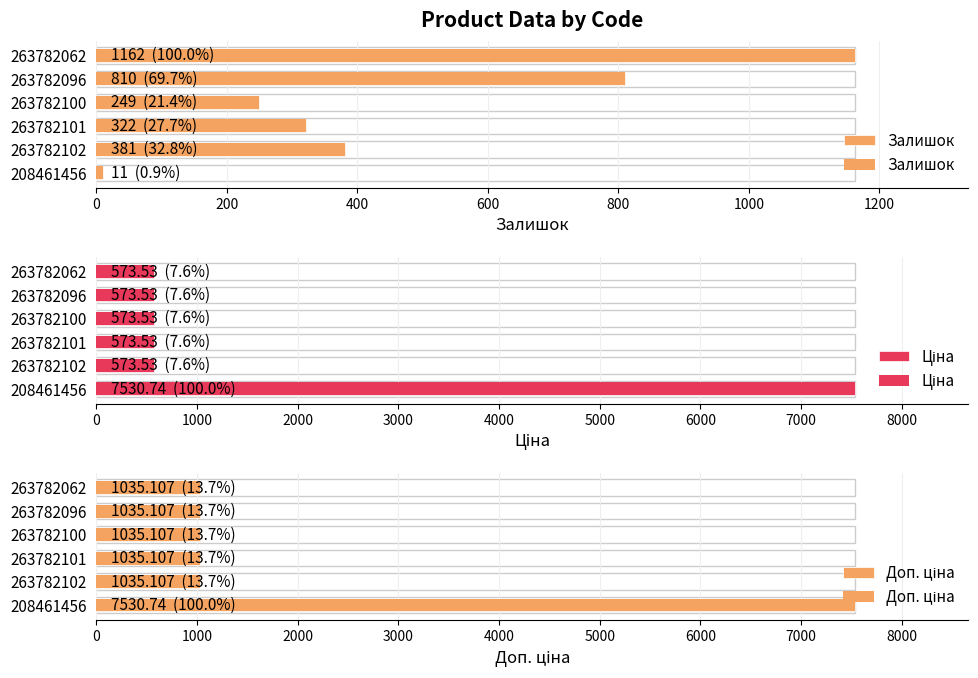

What is the difference between the highest and lowest values at 263782096?

461.6